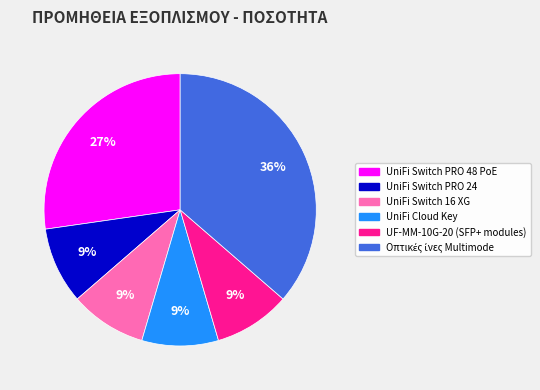

To the nearest percent, what portion does UniFi Switch PRO 24 represent?

9%